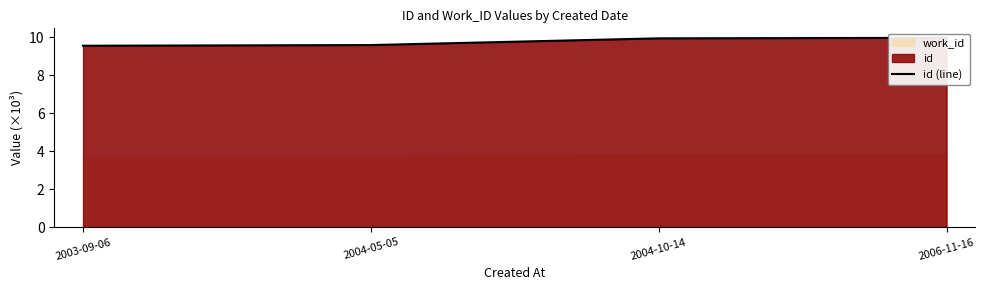

Rank the categories by value from highest to lowest.

2006-11-16, 2004-10-14, 2004-05-05, 2003-09-06